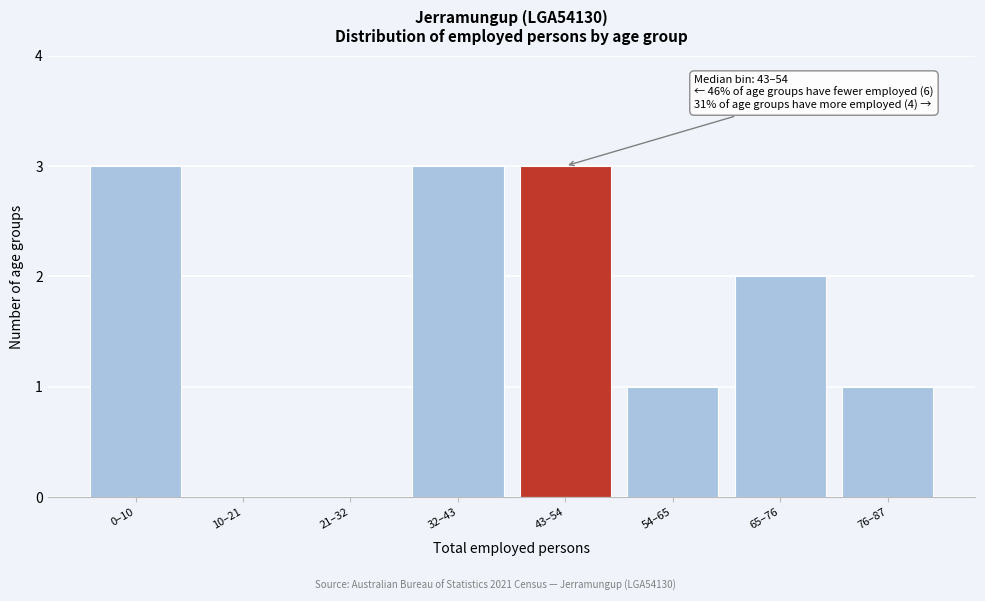

Reading left to right, extract all data points from this chart.

0–10=3	10–21=0	21–32=0	32–43=3	43–54=3	54–65=1	65–76=2	76–87=1